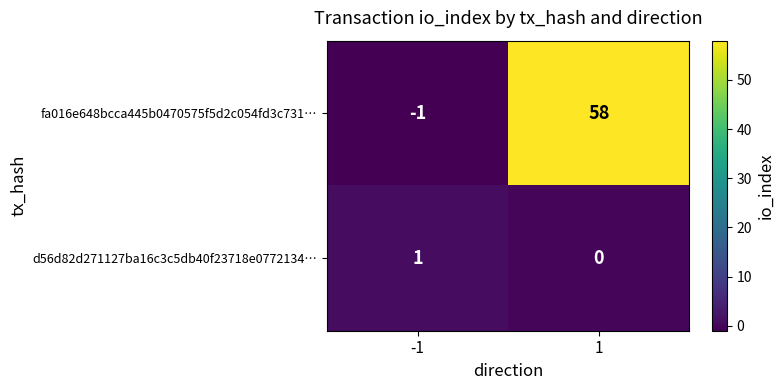

What is the maximum value shown in the chart?

58